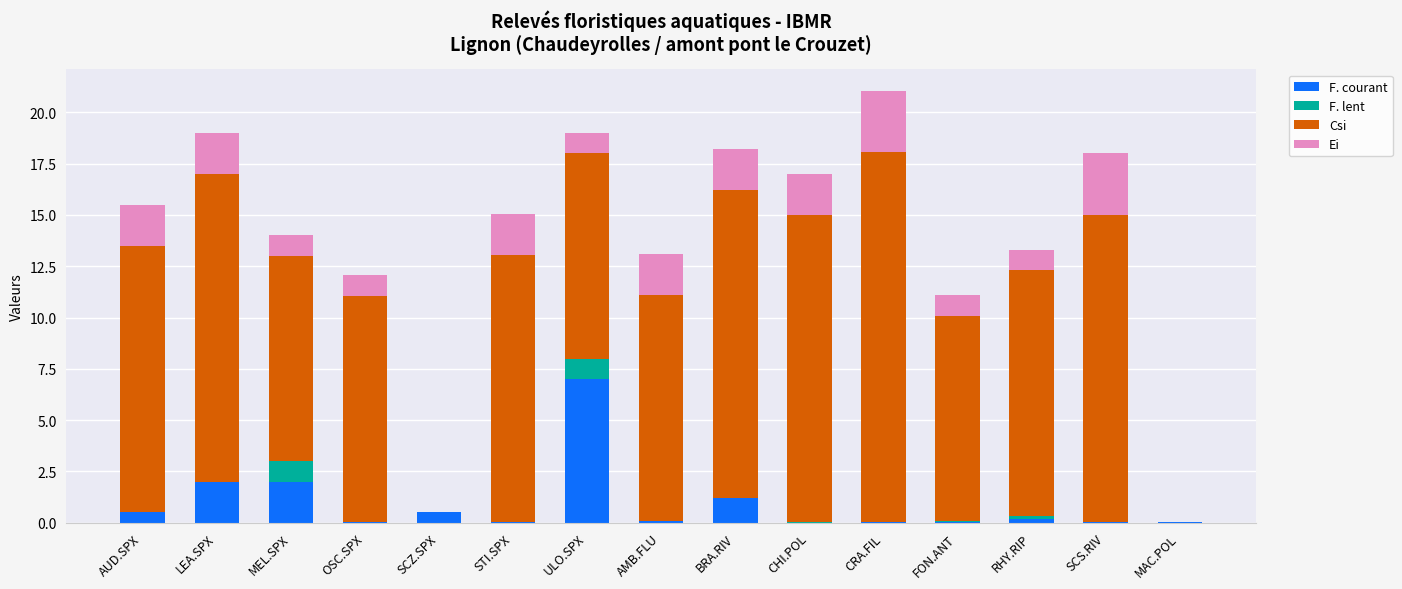

Read the F. courant value at BRA.RIV.

1.2